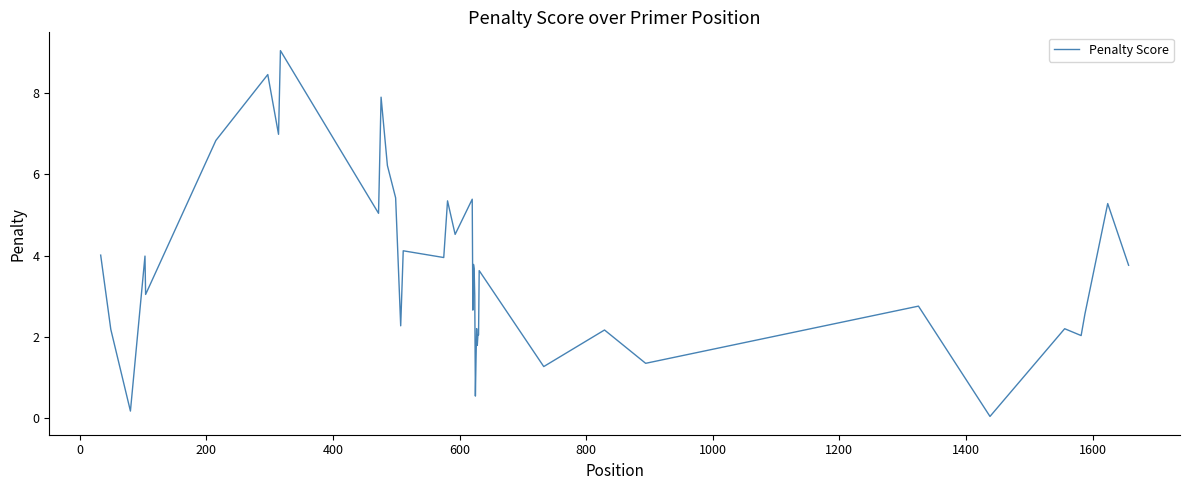

Does the chart have visible grid lines?

No